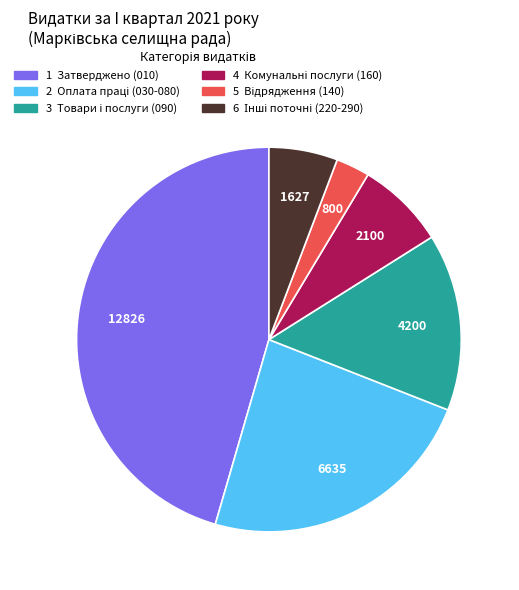

Is there a majority slice in this chart?

No